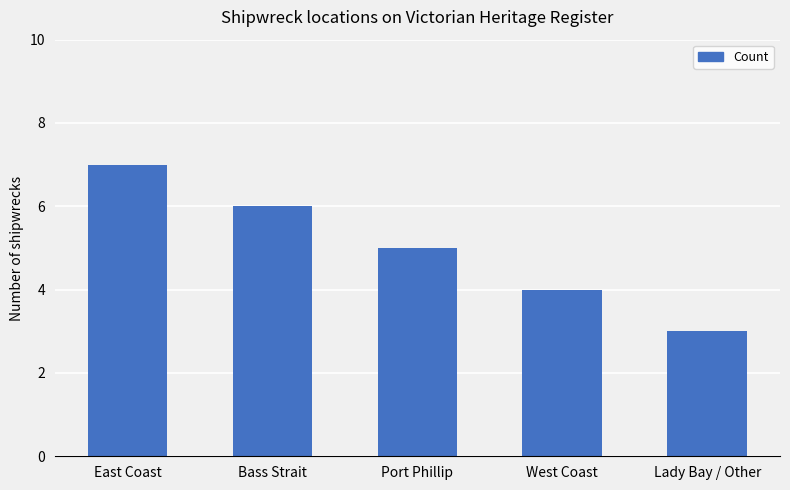

Reading right to left, transcribe all the data shown in this chart.

3	4	5	6	7